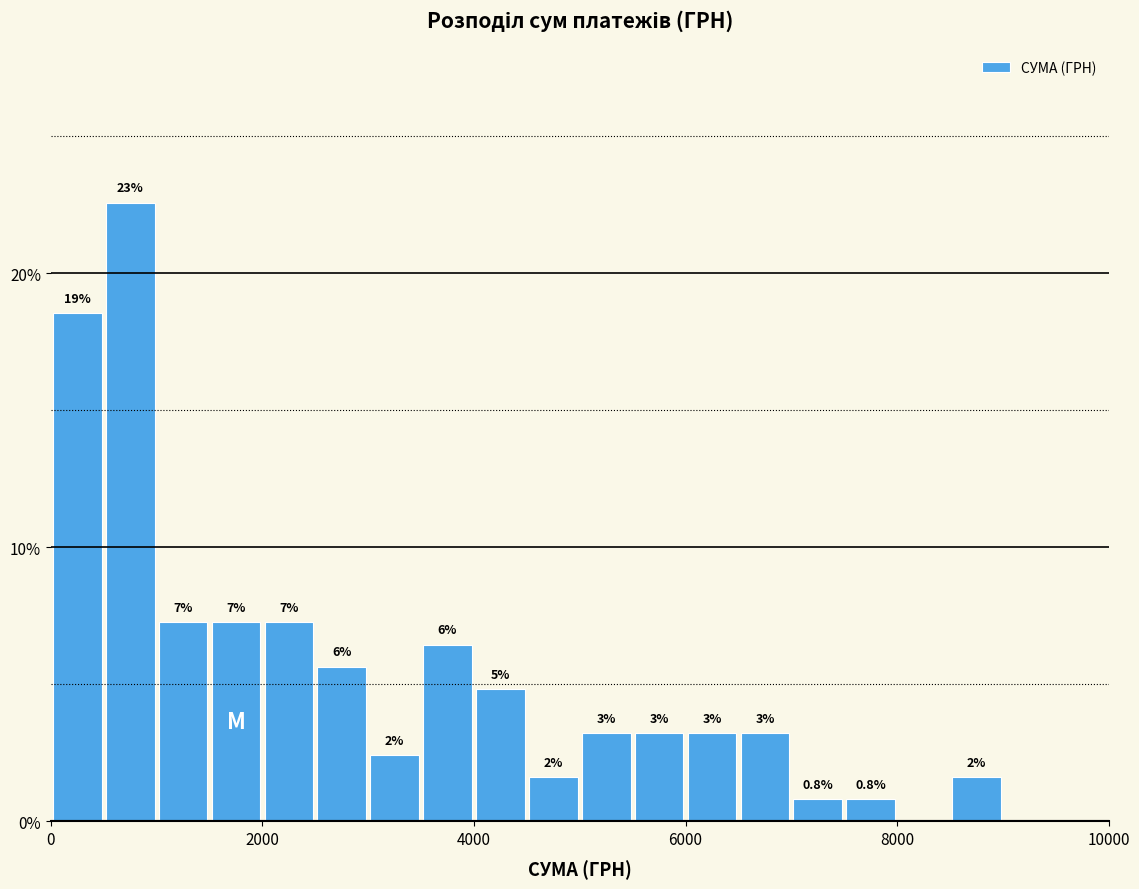

Read against the x-axis, roughly where is the centre of the tallest bar?

800